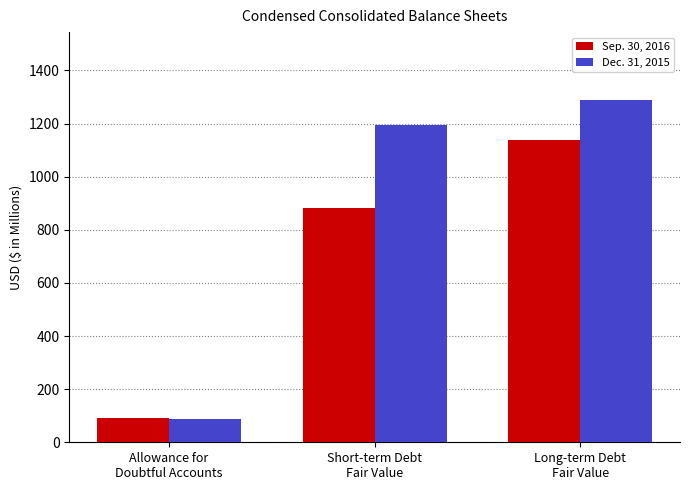

What is the minimum value shown in the chart?

87